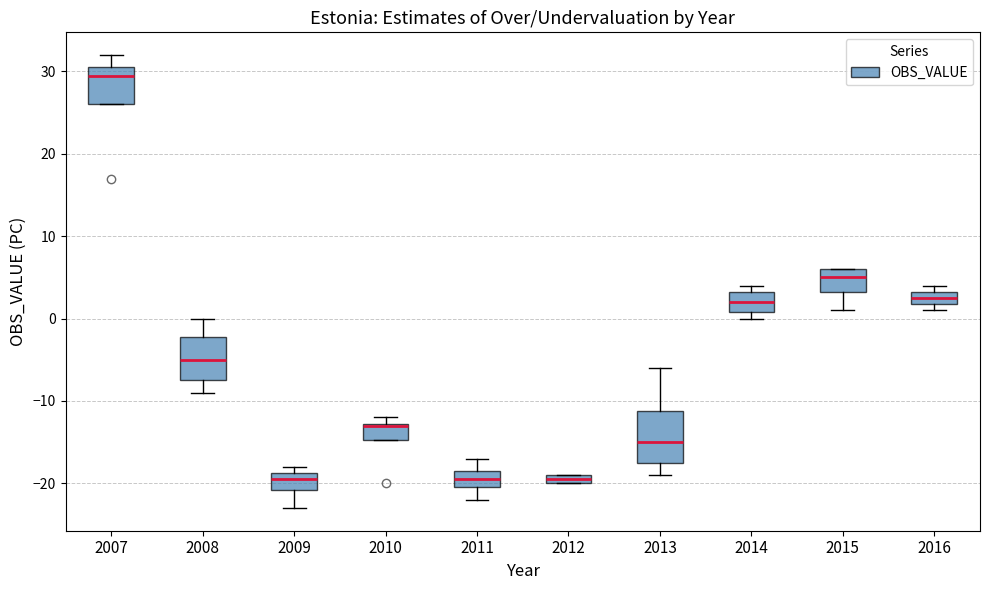

Which box is the tallest, from its lower edge to its upper edge?

2013